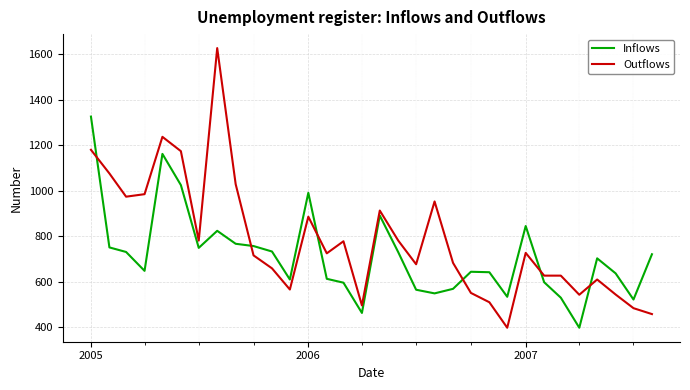

After their last crossing, which series has the higher values: Outflows or Inflows?

Inflows